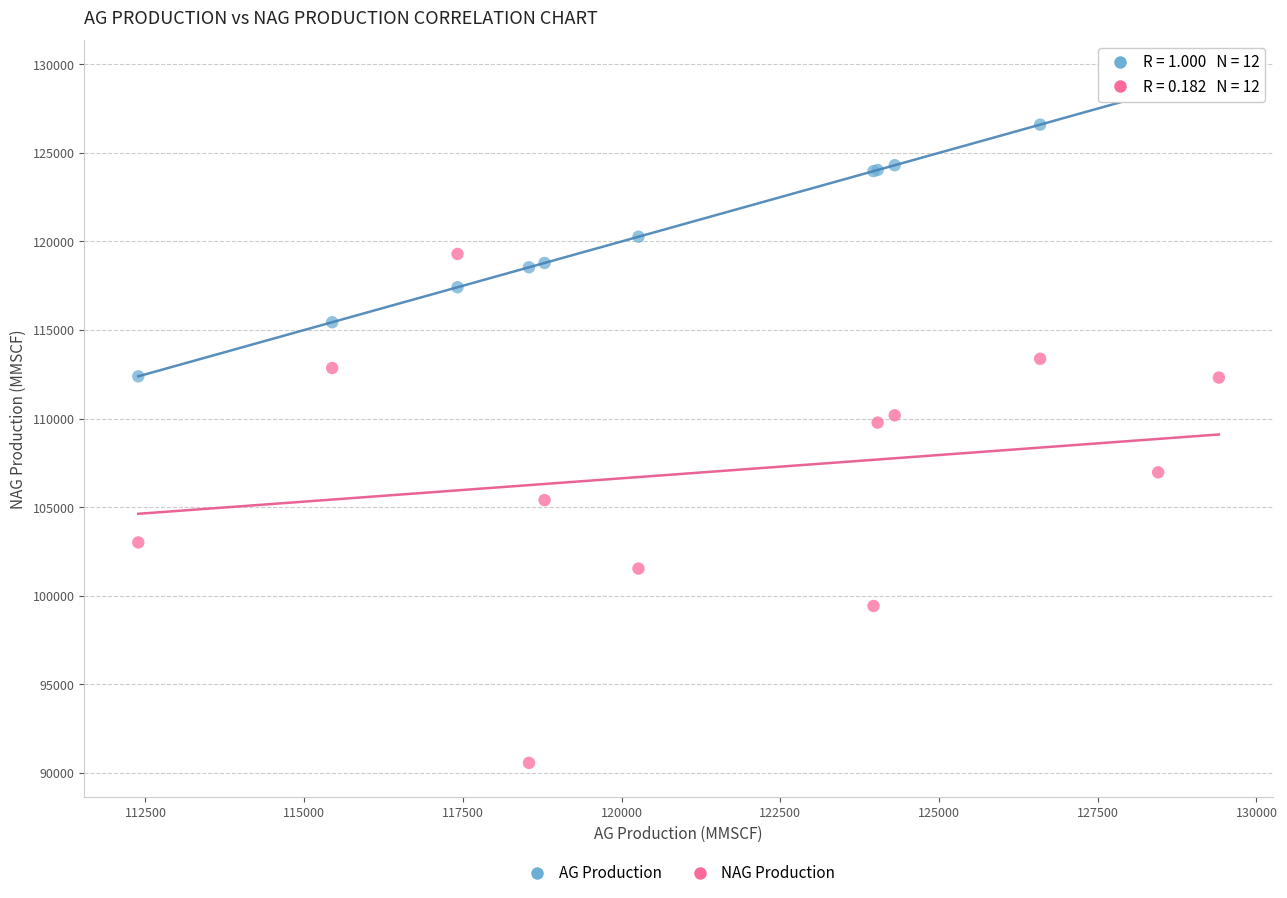

Which series reaches the maximum Y coordinate?

AG Production